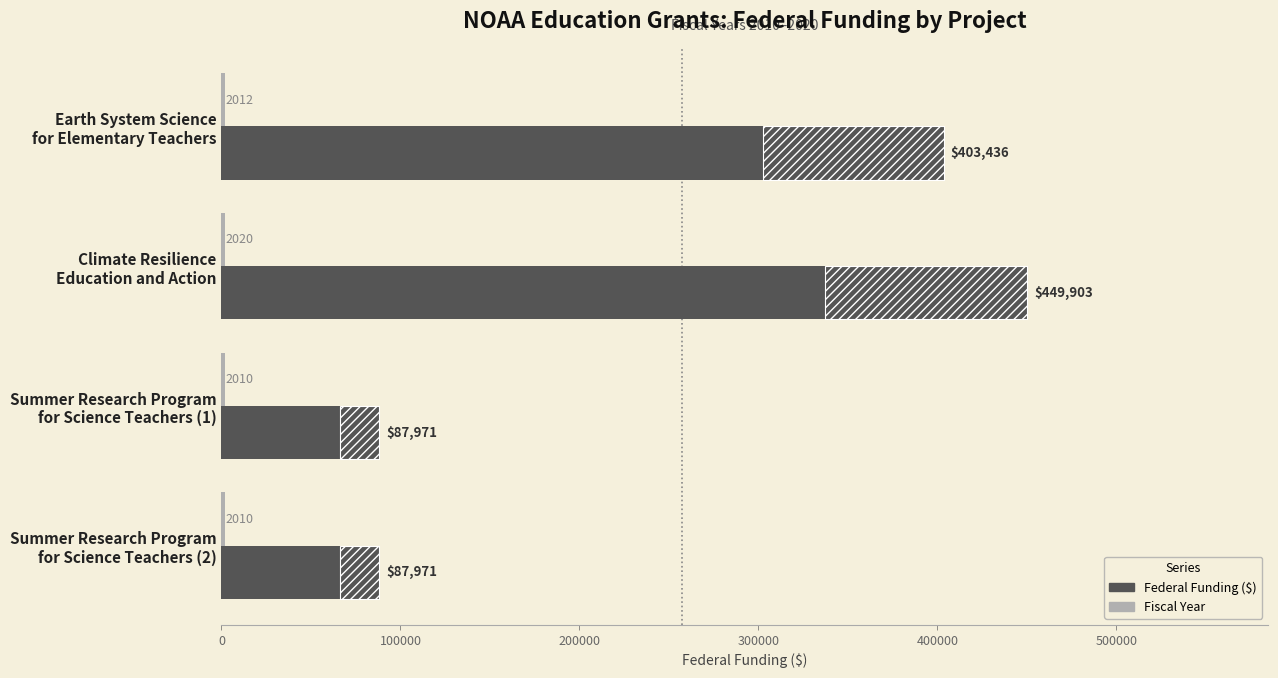

What is the greatest value displayed?

449903